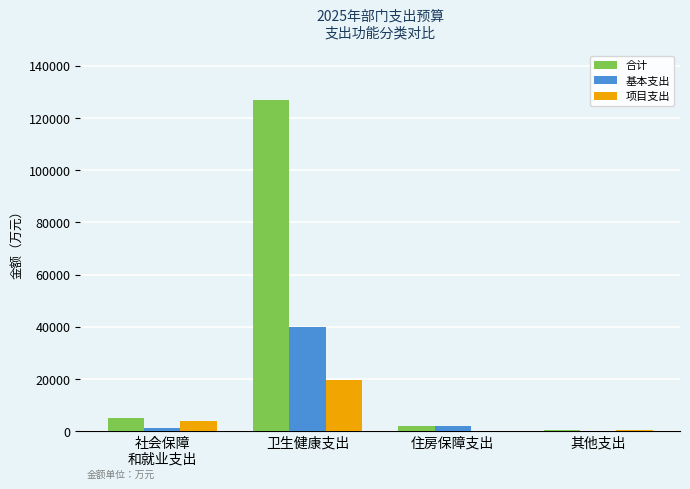

At which category is the sum across all series the highest?

卫生健康支出